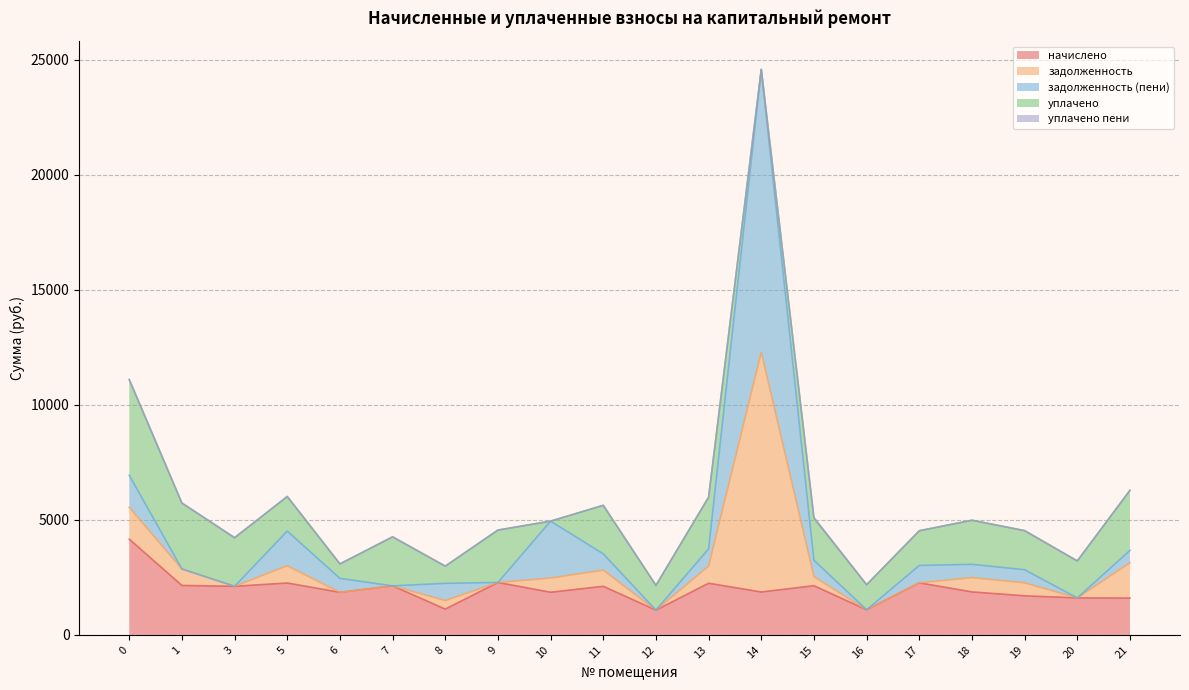

What is the difference between the уплачено values at 21 and 15?

787.1